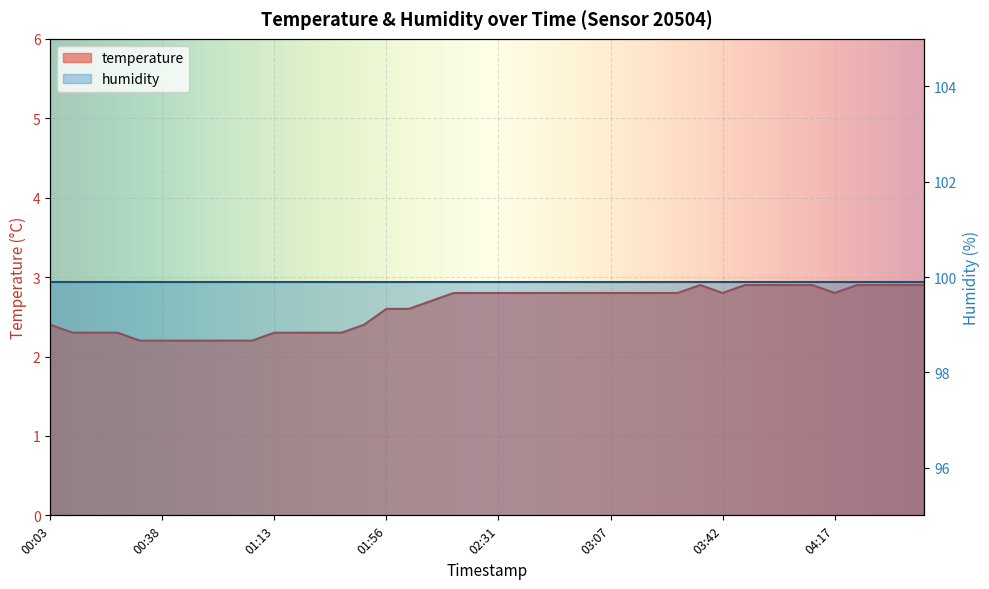

Count the values in the range 2 to 3.

40